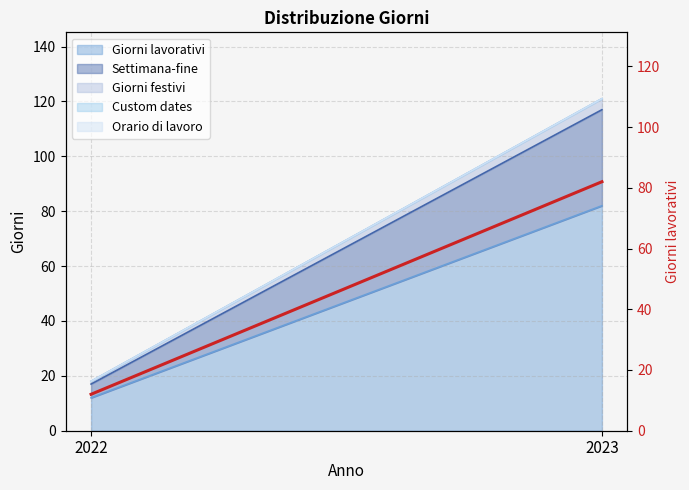

True or false: the data shows 82 at 2023.

True